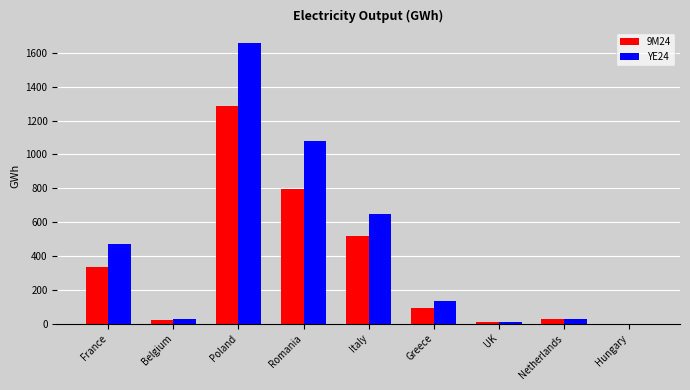

Which series has the widest spread of values?

YE24